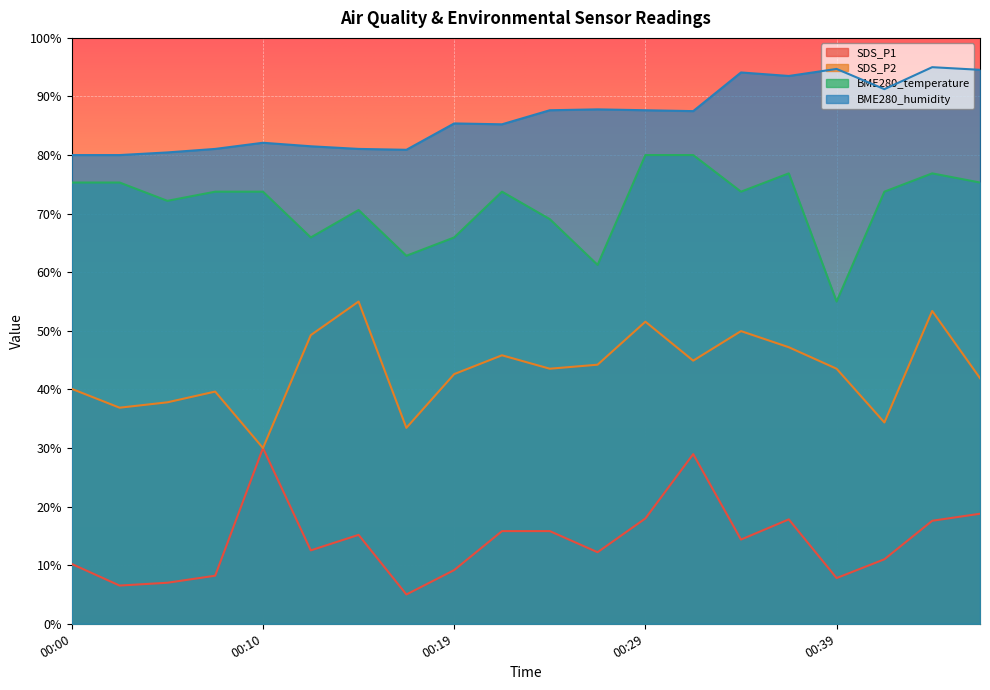

The value of BME280_humidity at 00:46 is 28.1. True or false?

False